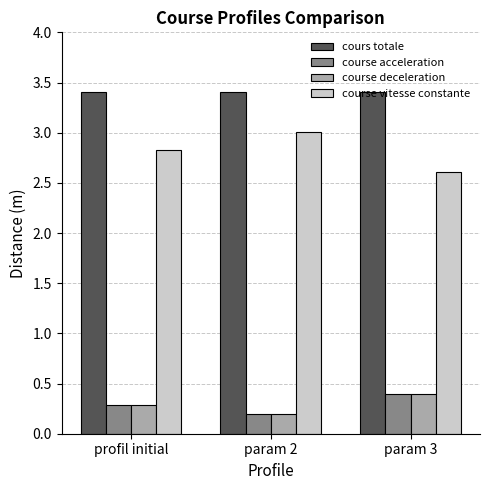

What are all the series names shown in the legend?

cours totale, course acceleration, course deceleration, course vitesse constante